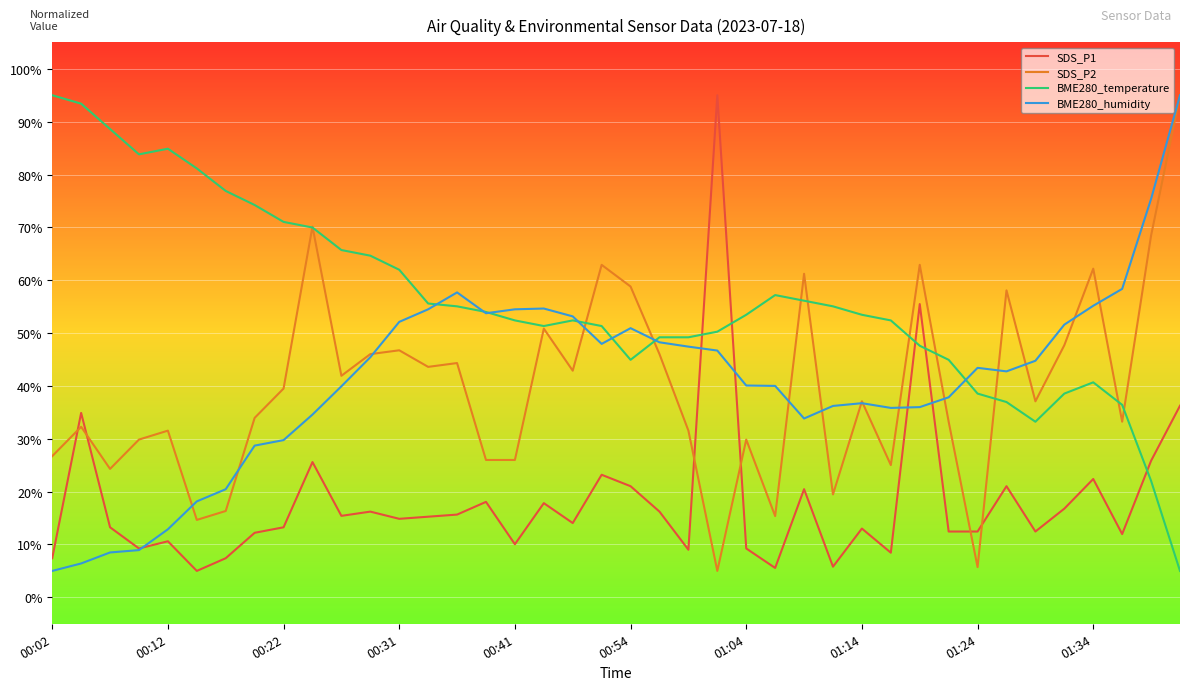

What is the maximum value shown in the chart?

95.0